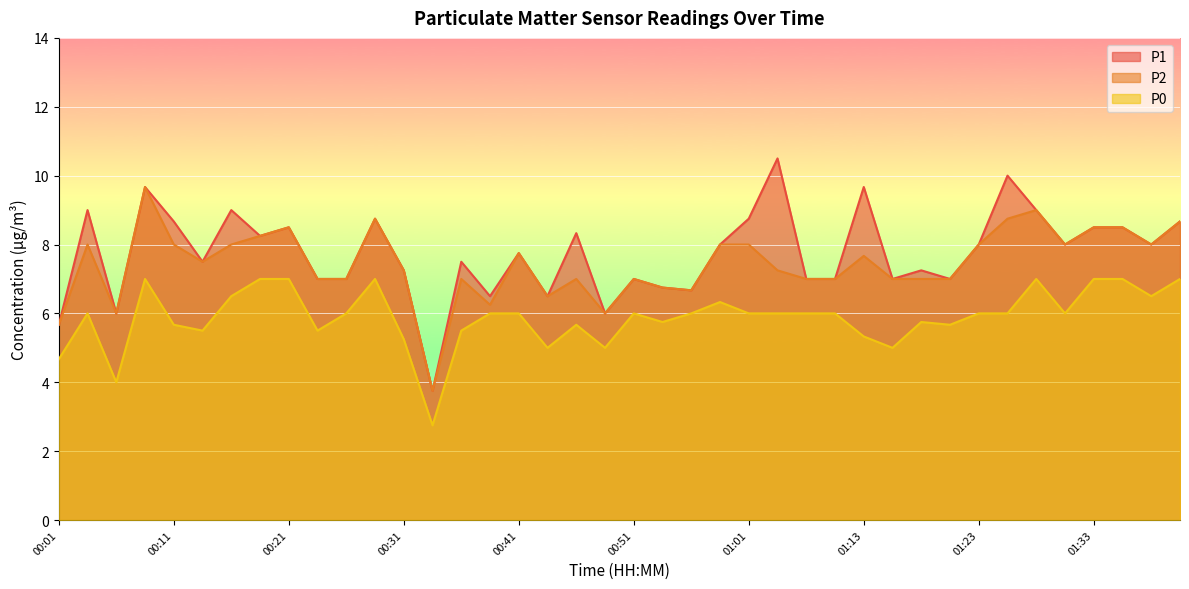

Read the P2 value at 01:08.

7.0